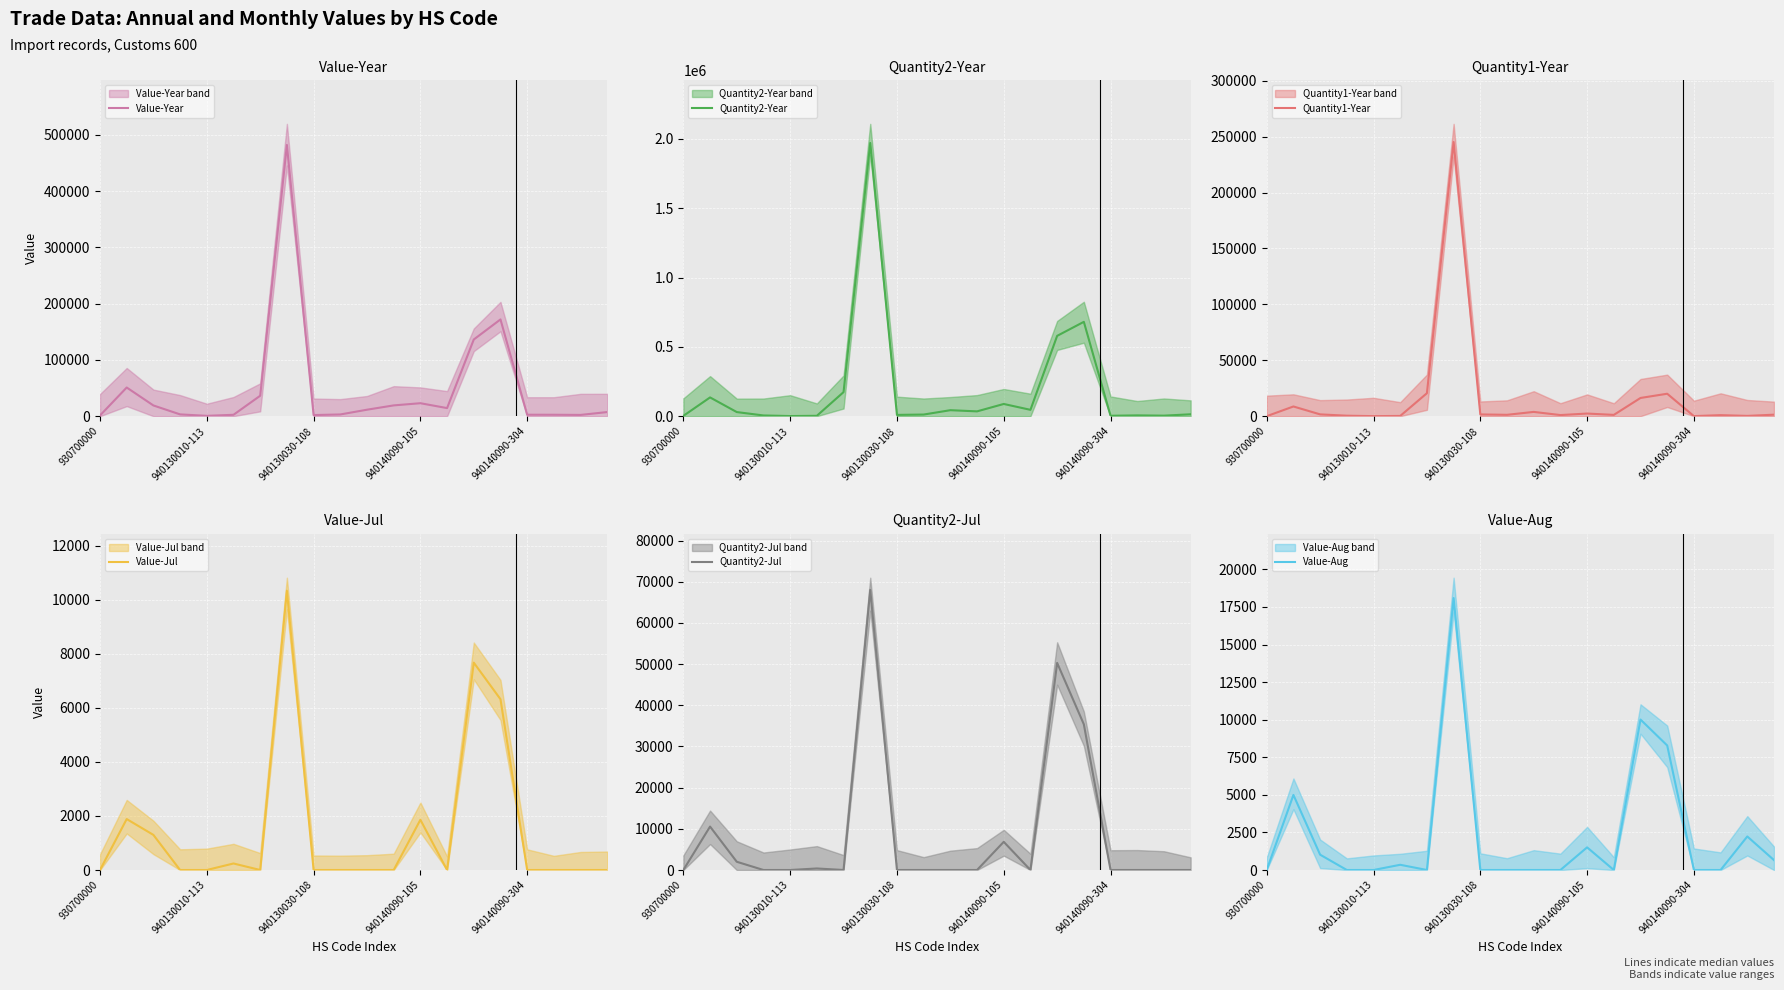

Where do Quantity1-Year and Value-Aug first cross each other?

940140090-304 and 5